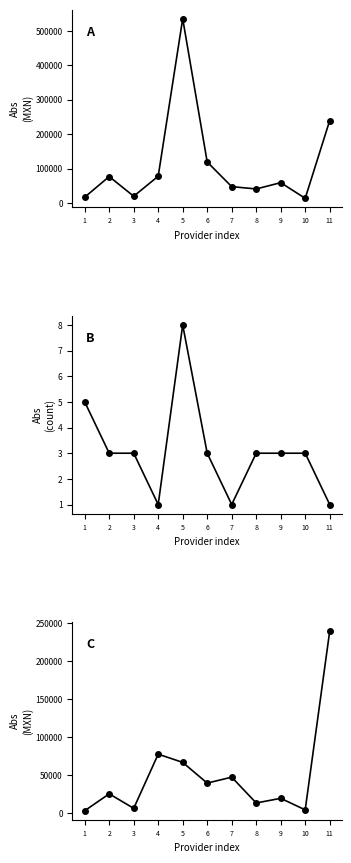

Which series has the largest total across all categories?

Total debt